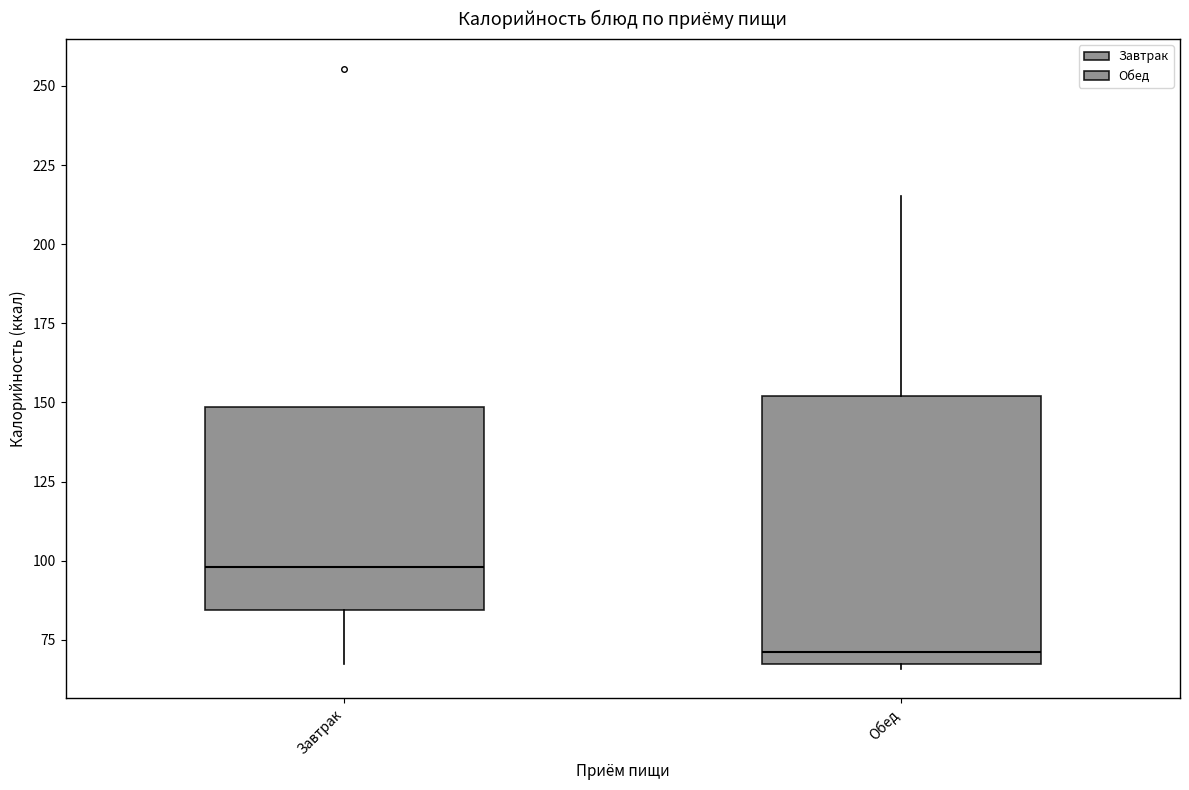

Comparing the boxes themselves (not the whiskers), which one is the tallest?

Обед